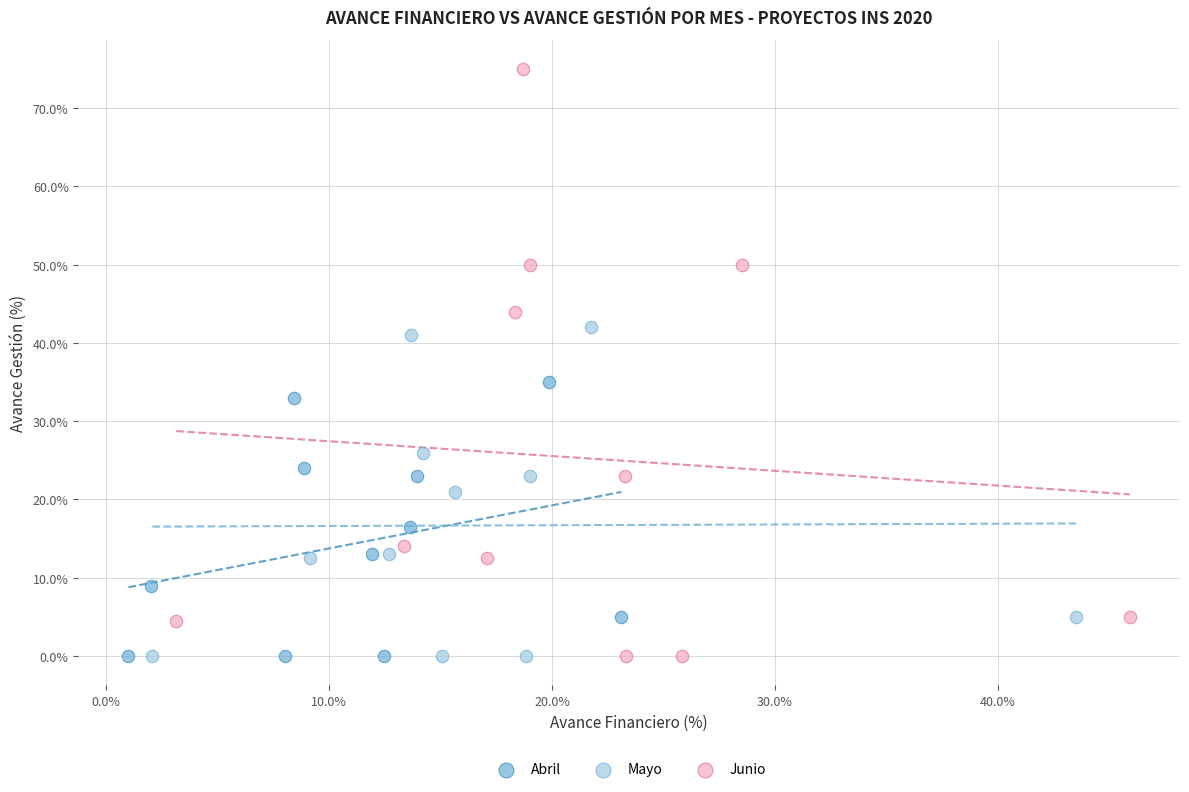

Which series has the largest Y range (max minus min)?

Junio